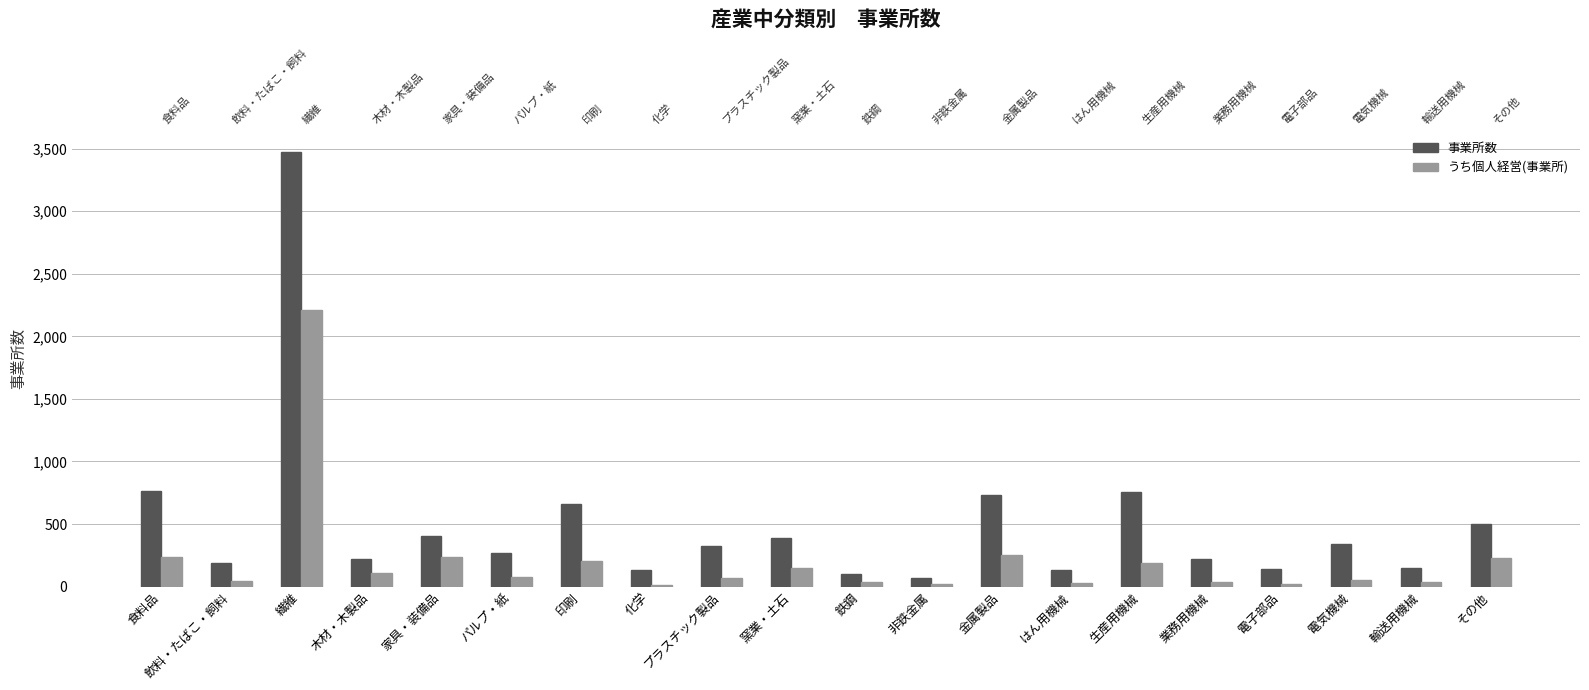

Reading left to right, extract all data points from this chart.

事業所数: 食料品=764	飲料・たばこ・飼料=191	繊維=3470	木材・木製品=224	家具・装備品=407	パルプ・紙=268	印刷=661	化学=135	プラスチック製品=328	窯業・土石=388	鉄鋼=100	非鉄金属=68	金属製品=732	はん用機械=132	生産用機械=759	業務用機械=224	電子部品=141	電気機械=339	輸送用機械=151	その他=504
うち個人経営(事業所): 食料品=235	飲料・たばこ・飼料=47	繊維=2209	木材・木製品=105	家具・装備品=236	パルプ・紙=77	印刷=203	化学=9	プラスチック製品=66	窯業・土石=147	鉄鋼=36	非鉄金属=19	金属製品=252	はん用機械=32	生産用機械=189	業務用機械=37	電子部品=18	電気機械=52	輸送用機械=36	その他=226